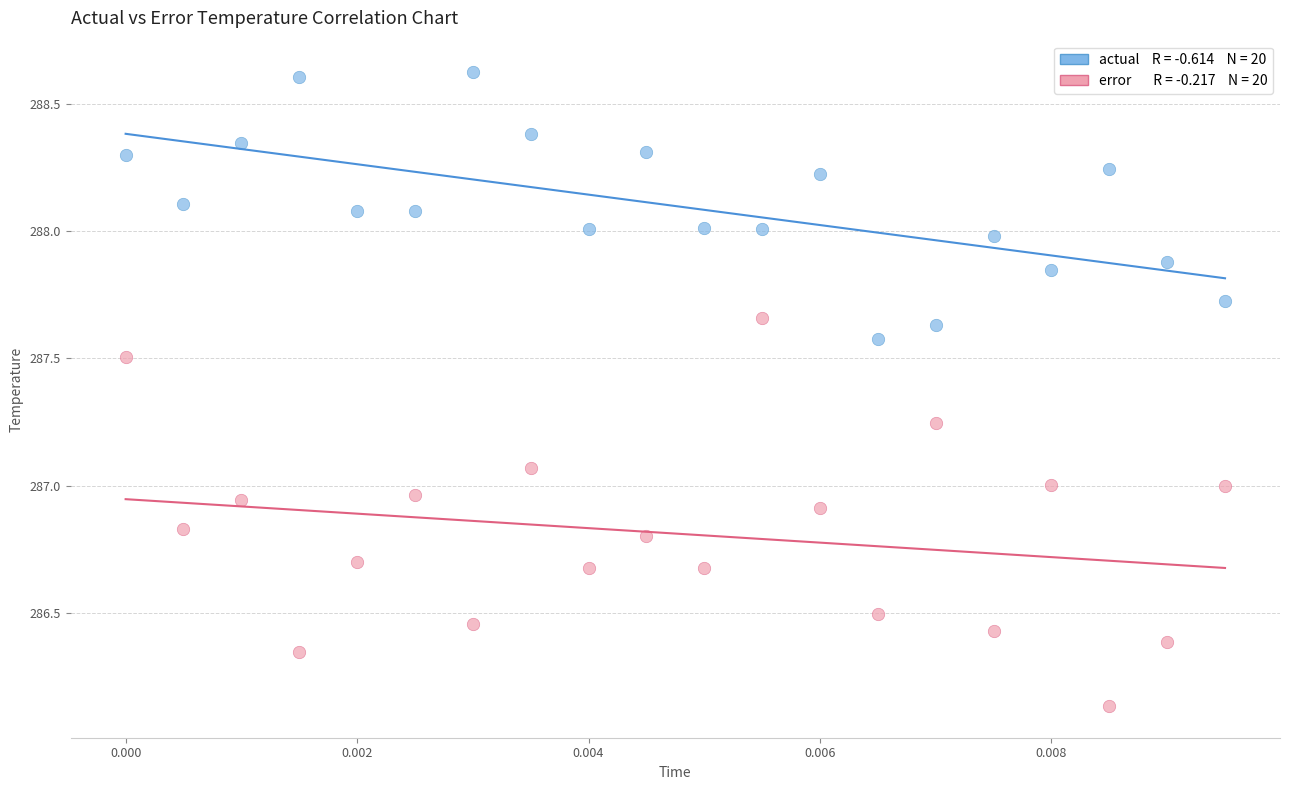

Across all data points, what is the range of Y values (max minus min)?

2.5